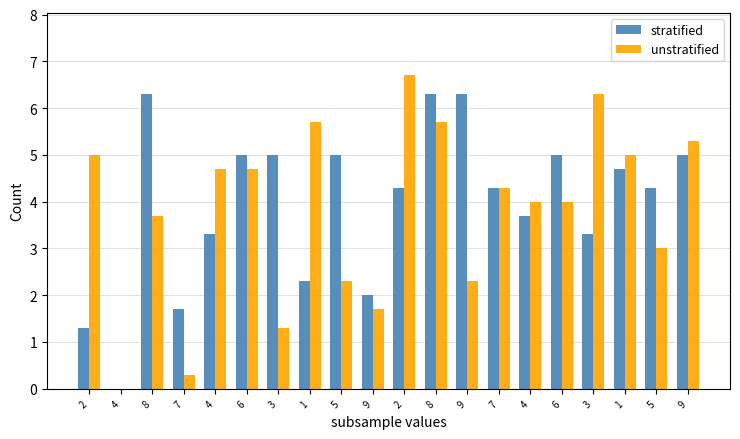

Which series has the widest spread of values?

unstratified